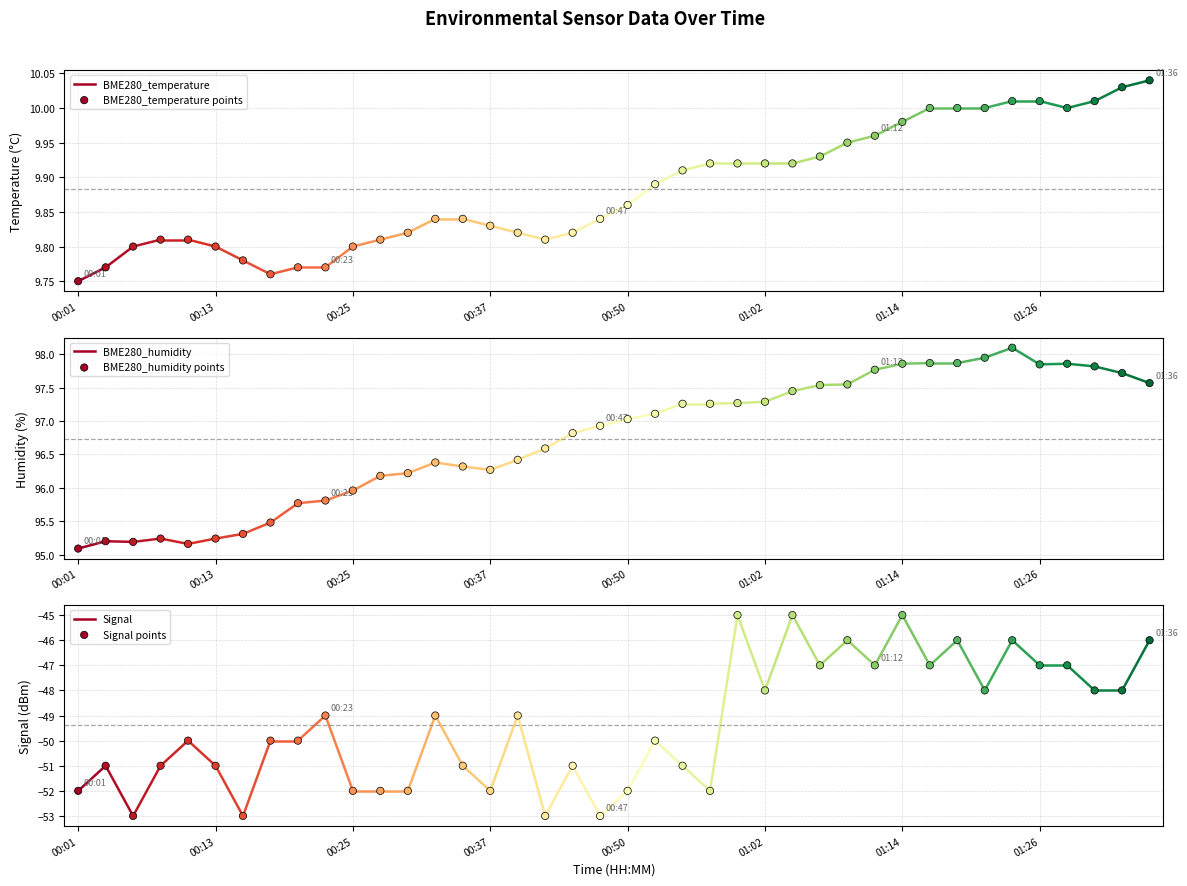

Which series contains the lowest Y value?

Signal